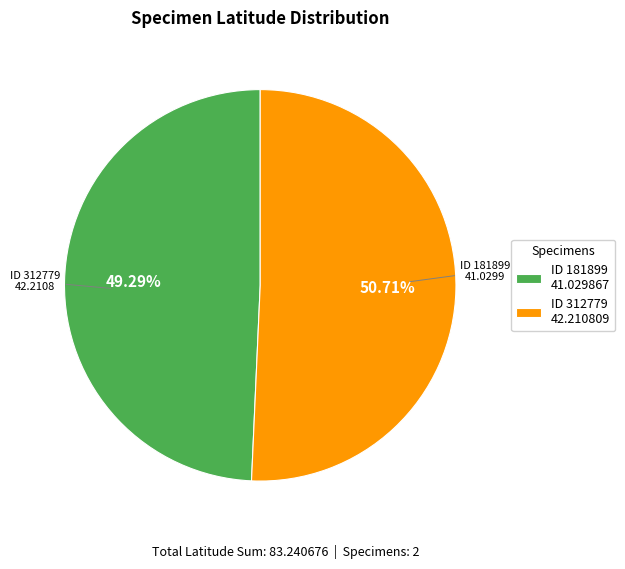

Which category has the biggest portion of the pie?

ID 312779 42.210809